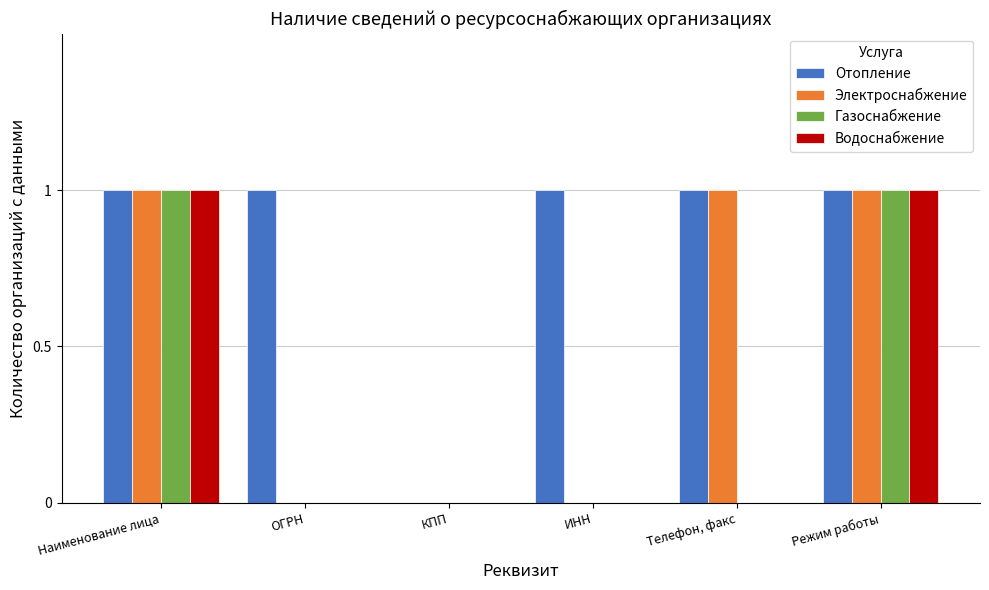

What is the total value across all series at Режим работы?

4